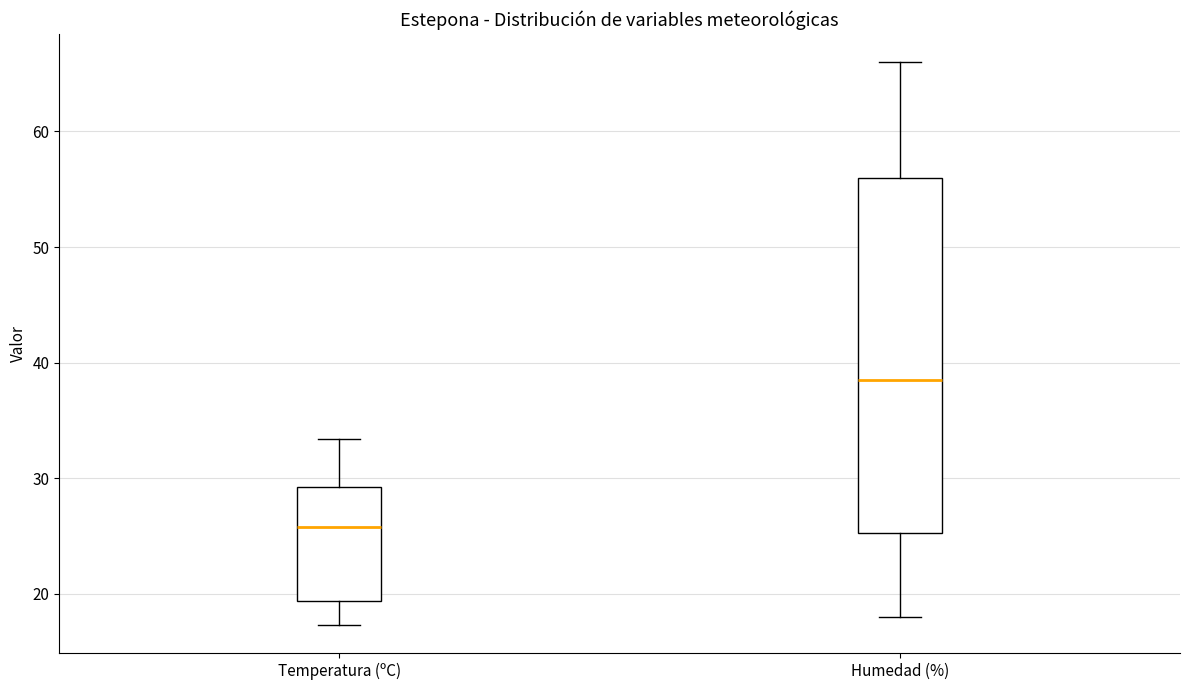

Which box's median line is the lowest?

Temperatura (ºC)